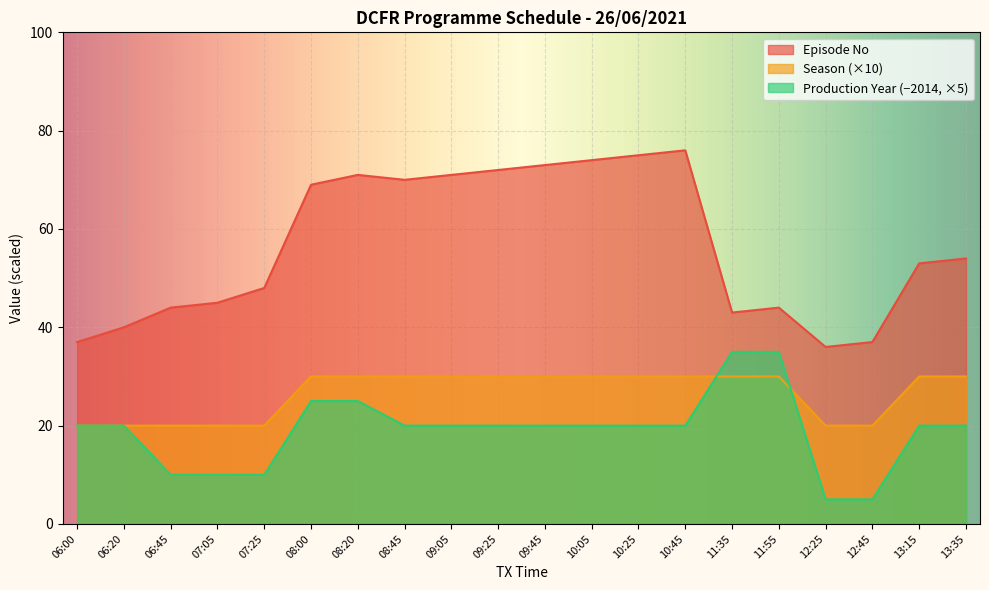

The Season series shows 20 at 07:05. True or false?

True